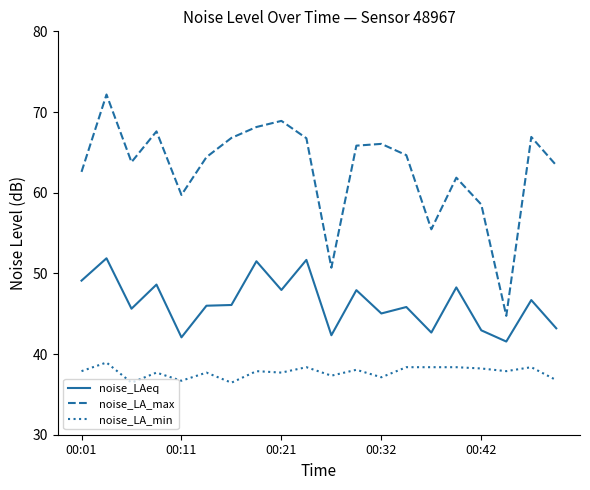

Does the chart display data point markers on the line(s)?

No